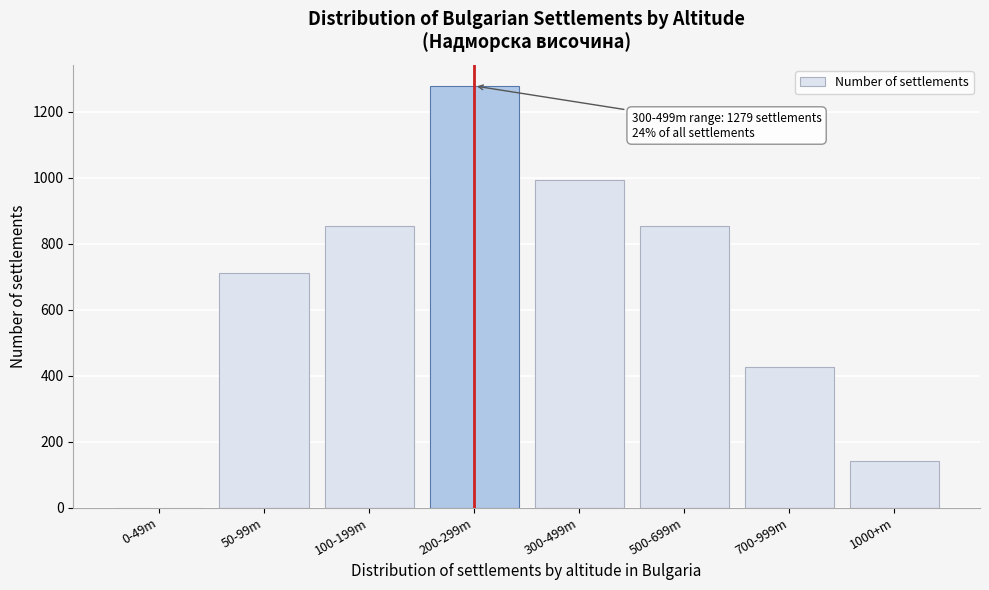

Reading left to right, list all the values displayed in this chart.

0-49m=0	50-99m=711	100-199m=853	200-299m=1279	300-499m=995	500-699m=853	700-999m=426	1000+m=142